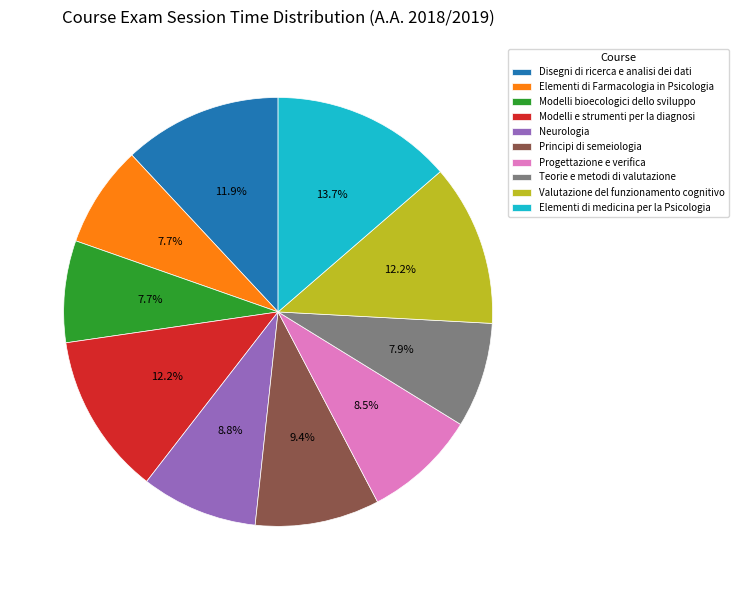

What is the largest slice in the pie chart?

Elementi di medicina per la Psicologia